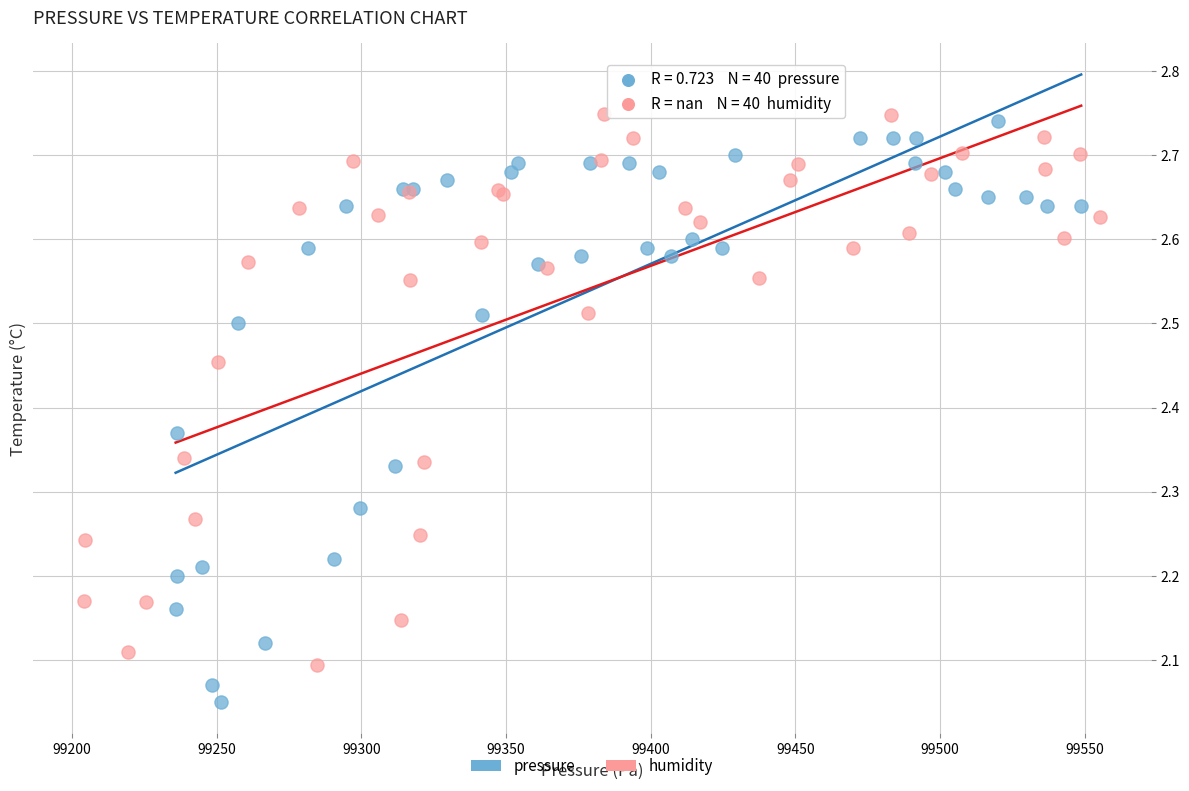

Which series has the largest Y range (max minus min)?

pressure